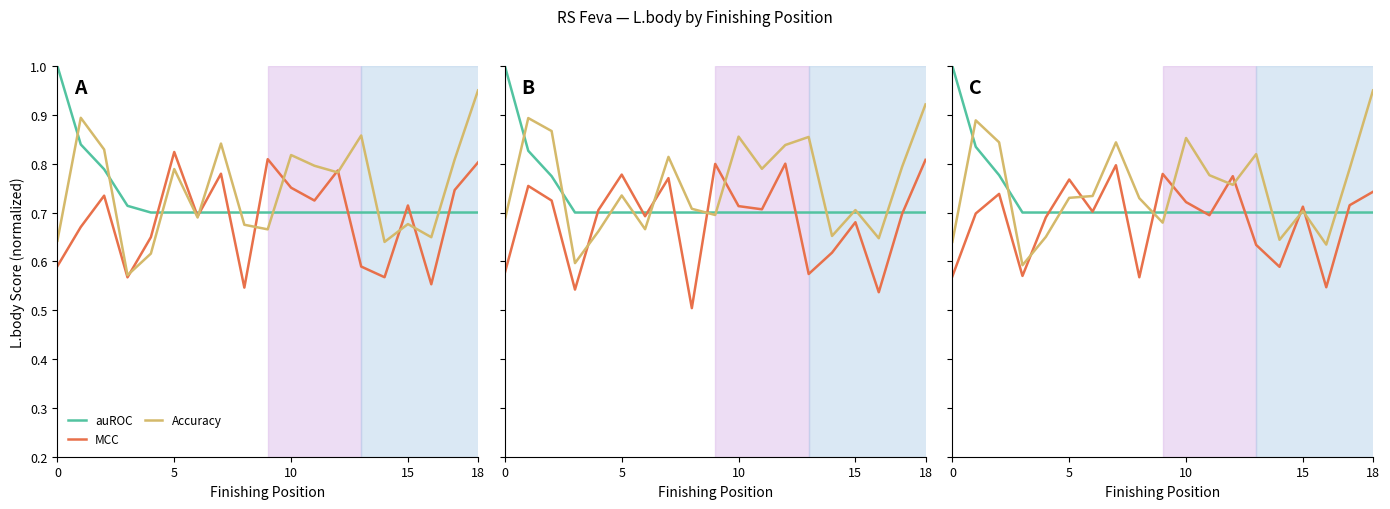

Is this an area chart (filled region under the line)?

No